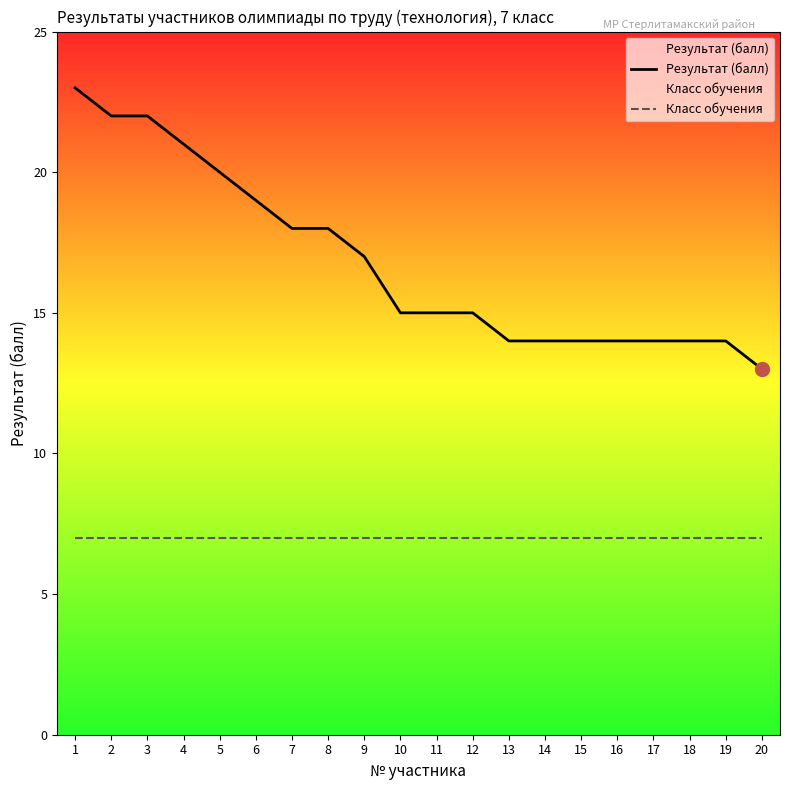

Which series has the widest spread of values?

Результат (балл)